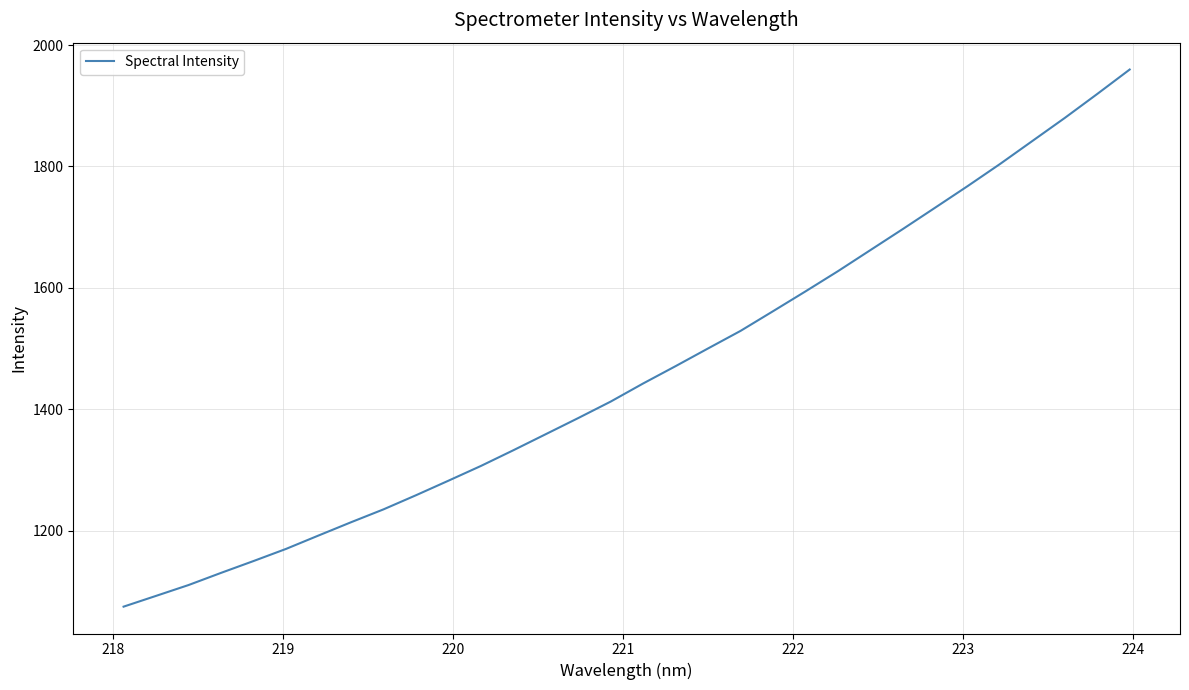

What is the greatest value displayed?

1959.7